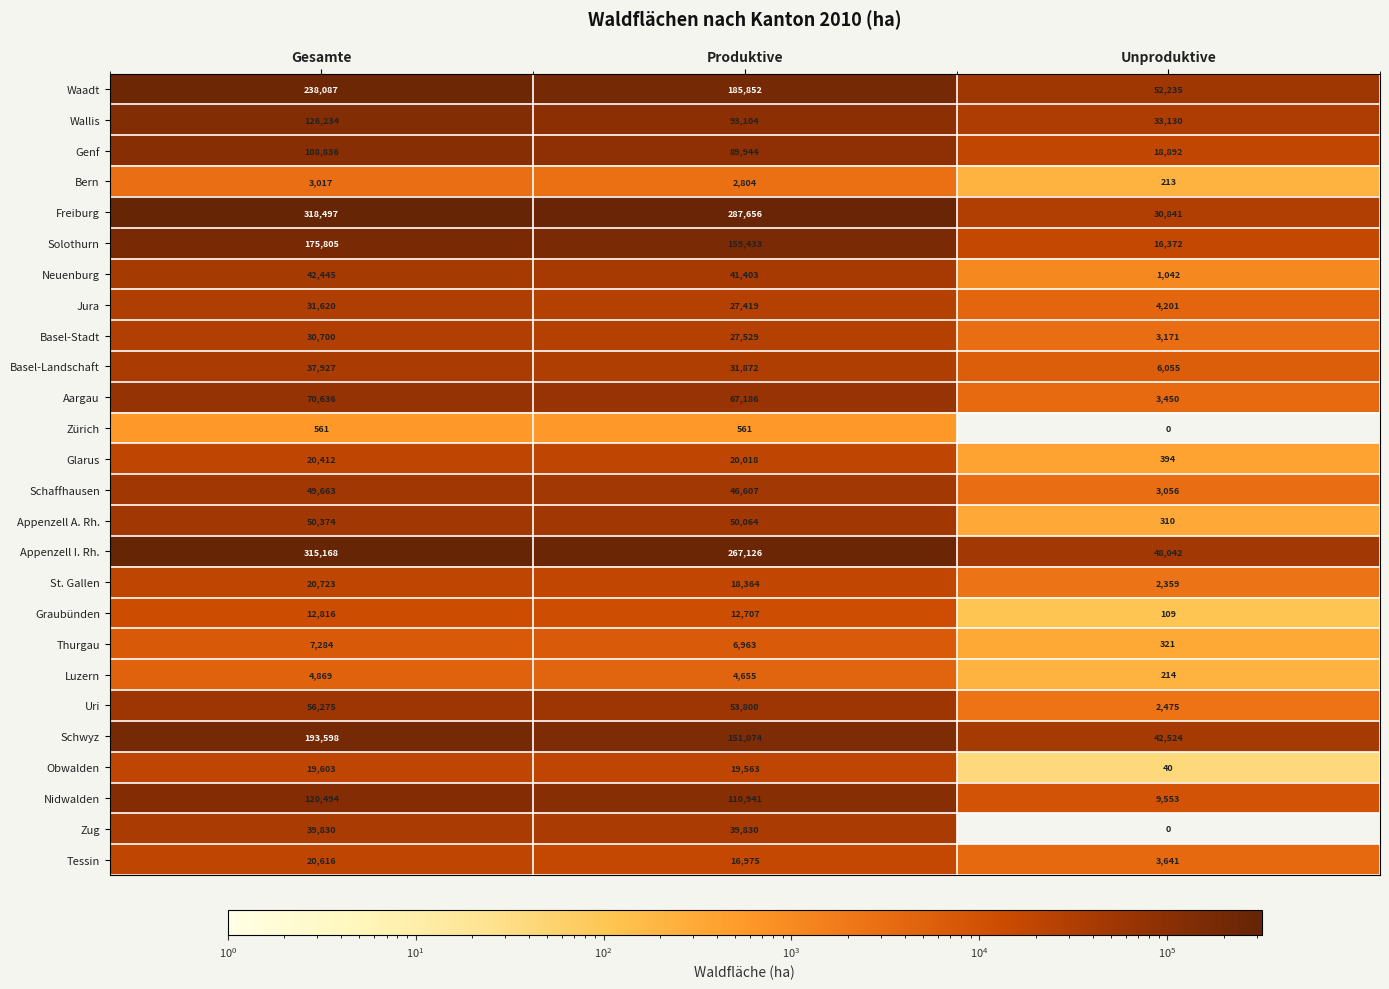

Count the St. Gallen values in the range 2359 to 20723.

3